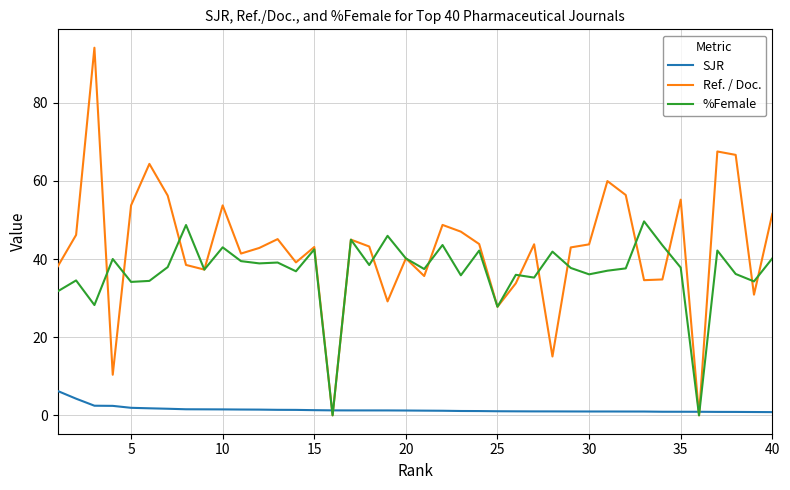

How many distinct data groups are displayed?

3